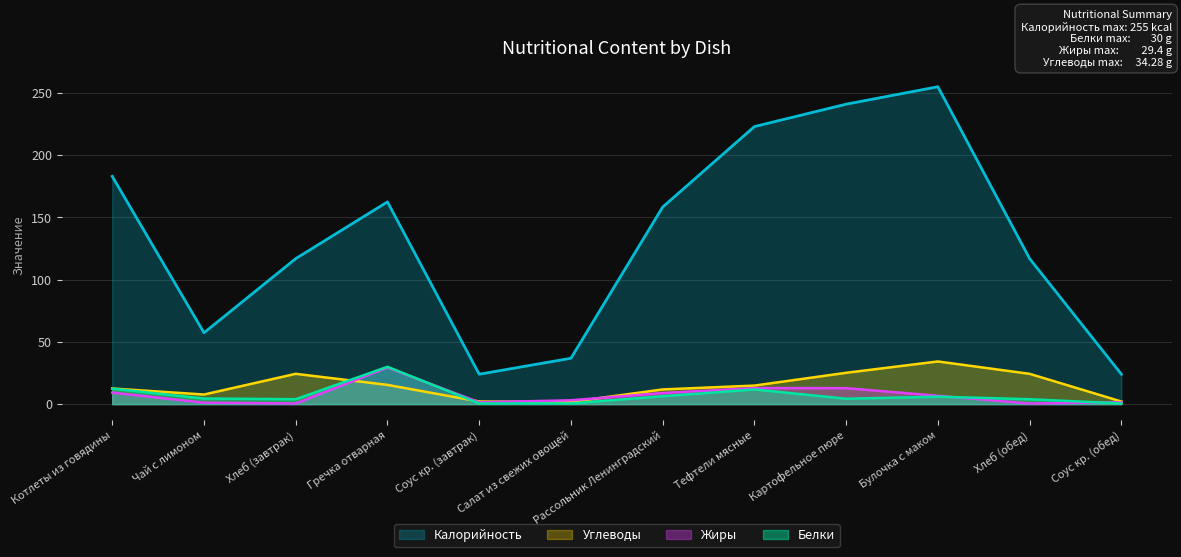

How many lines are shown in the chart?

4